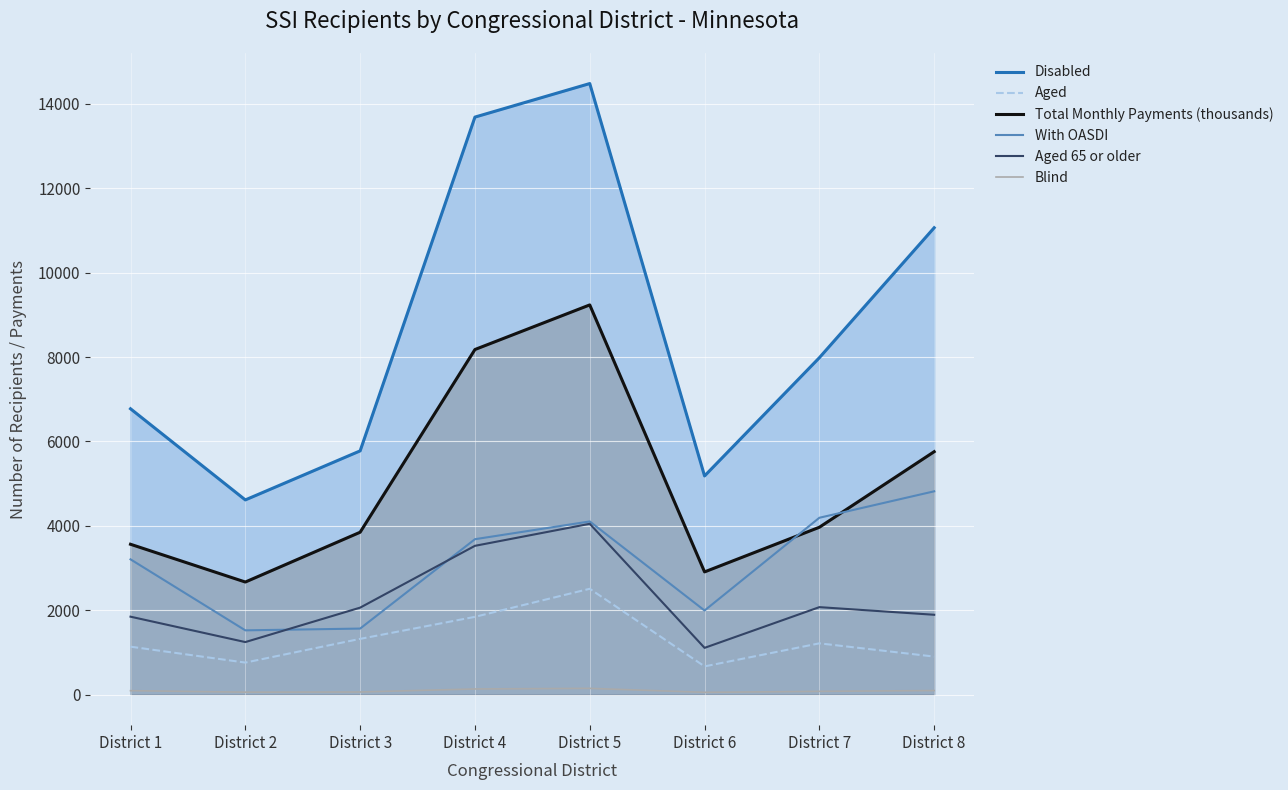

What is the difference between the Total Monthly Payments (thousands) values at District 6 and District 5?

6327